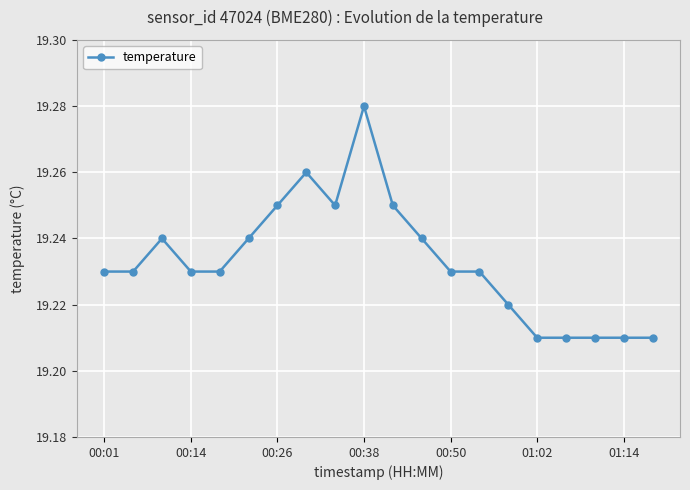

How many values are between 19 and 20?

20